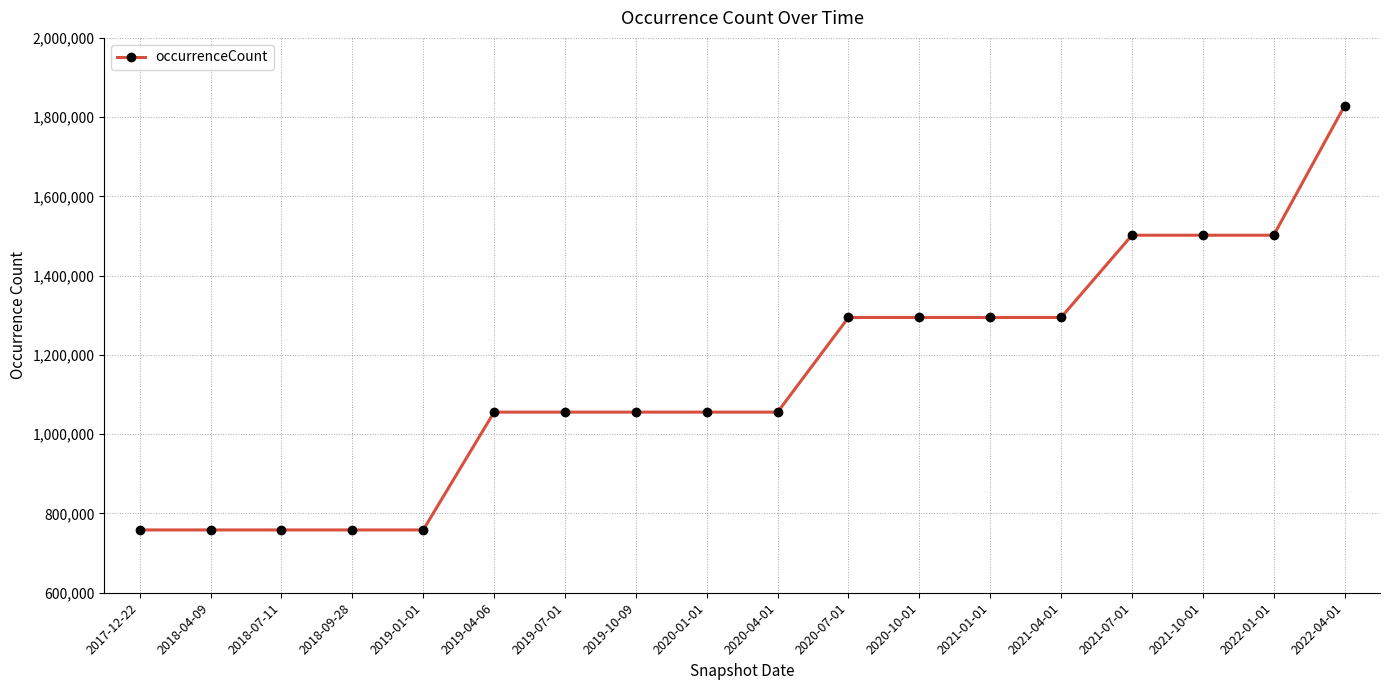

What is the minimum value shown in the chart?

758441